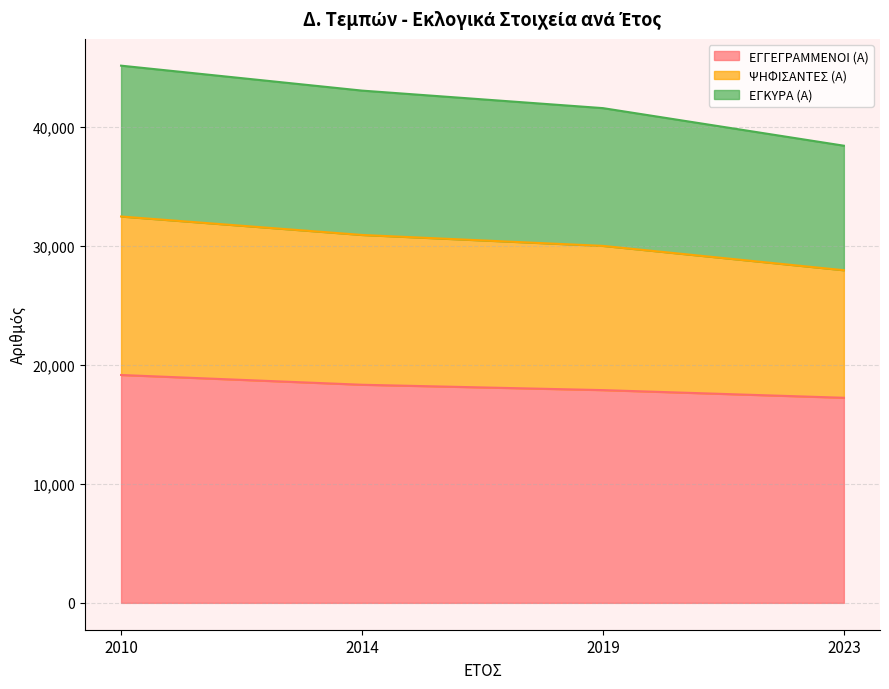

What is the minimum value for ΕΓΓΕΓΡΑΜΜΕΝΟΙ (Α)?

17225